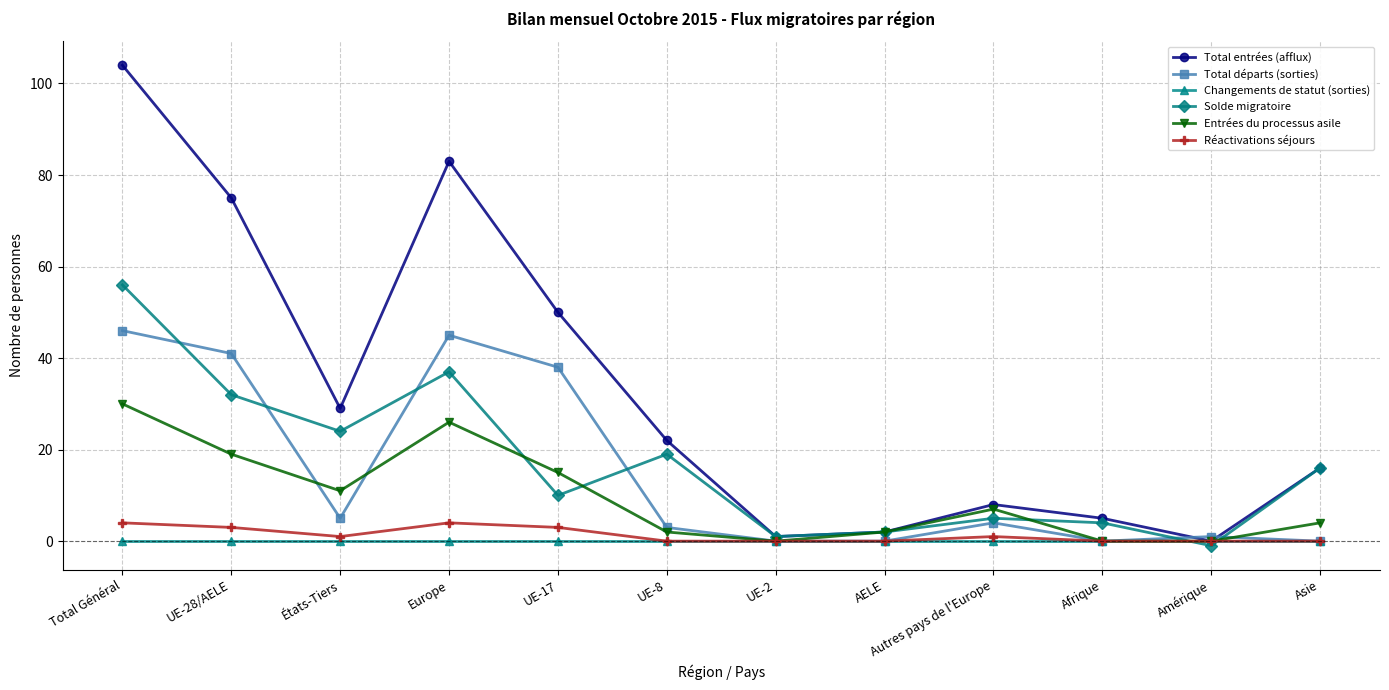

At which category does Entrées du processus asile reach its first local peak?

Europe